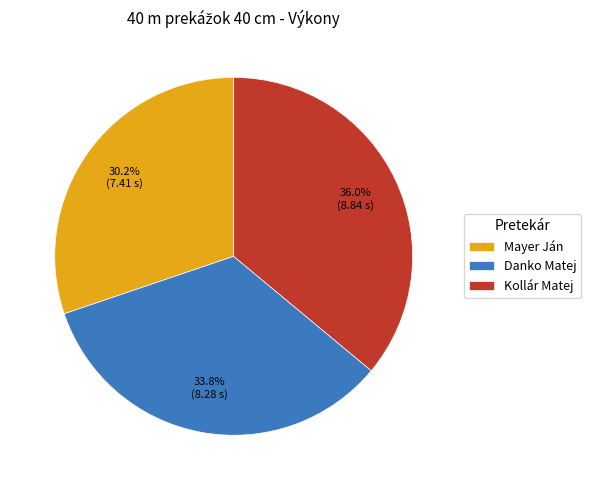

Which has a higher value, Danko Matej or Kollár Matej?

Kollár Matej